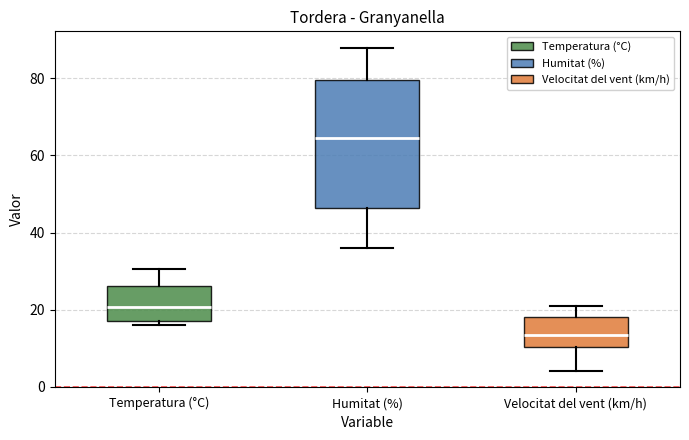

Reading left to right, read every box against the y-axis: the position of its median line, the range the box covers, and the ends of its whiskers. The values are not printed on the chart, so give them approximately, as read against the axis.

Temperatura (°C): median 20, box 18 to 26, whiskers 16 to 30
Humitat (%): median 64, box 46 to 80, whiskers 36 to 88
Velocitat del vent (km/h): median 14, box 10 to 18, whiskers 4 to 22